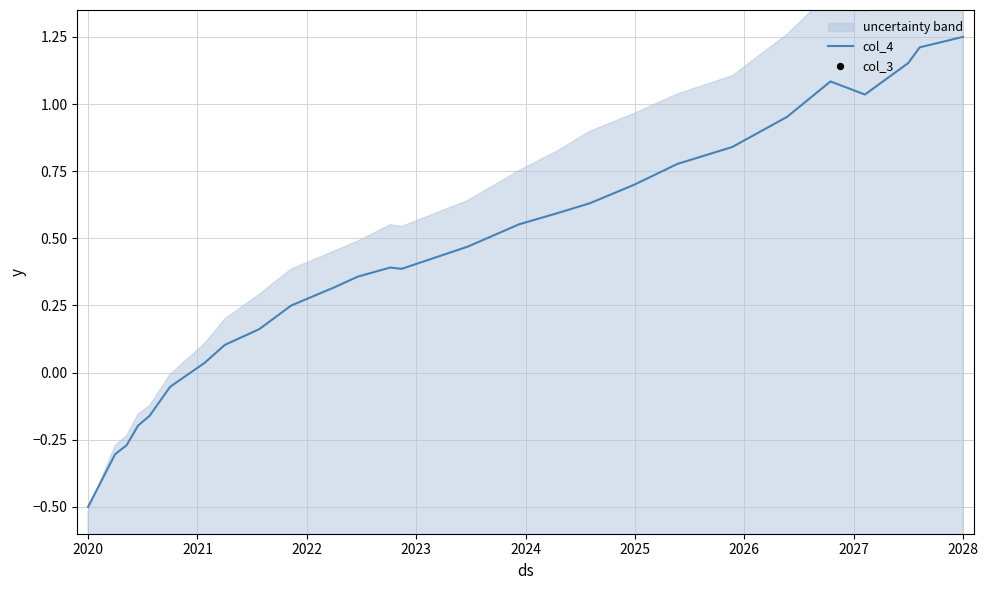

Which series has the largest total across all categories?

col_4